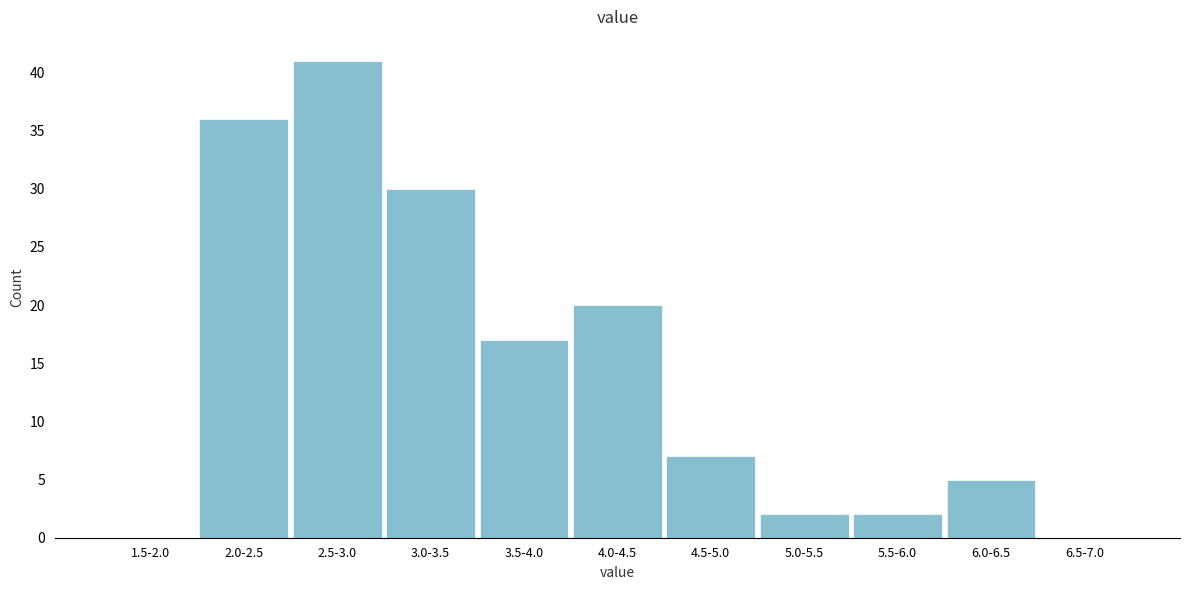

Reading left to right, list all the values displayed in this chart.

1.5-2.0=0	2.0-2.5=36	2.5-3.0=41	3.0-3.5=30	3.5-4.0=17	4.0-4.5=20	4.5-5.0=7	5.0-5.5=2	5.5-6.0=2	6.0-6.5=5	6.5-7.0=0